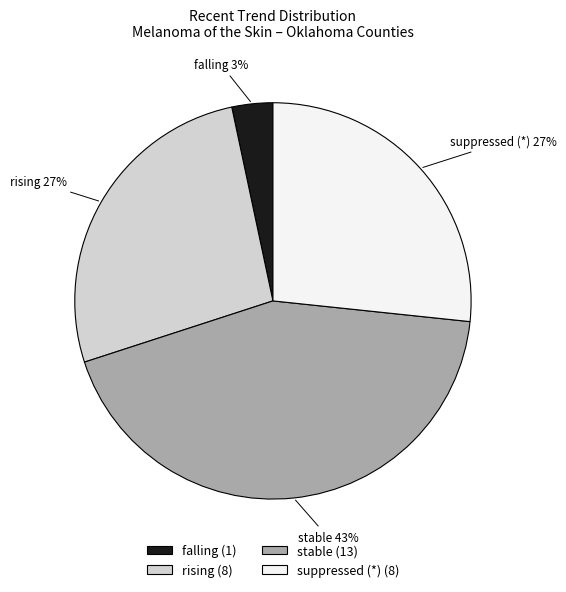

The falling (1) slice represents 10% of the pie. True or false?

False